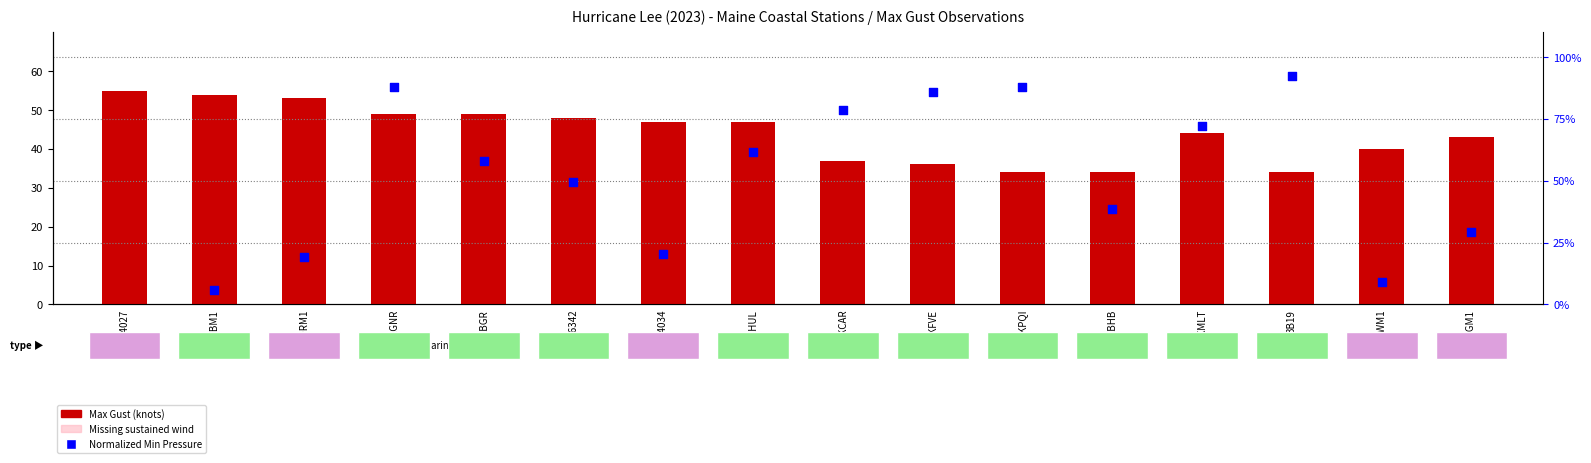

What is the ratio of the value at 44034 to the value at MDRM1?

0.9